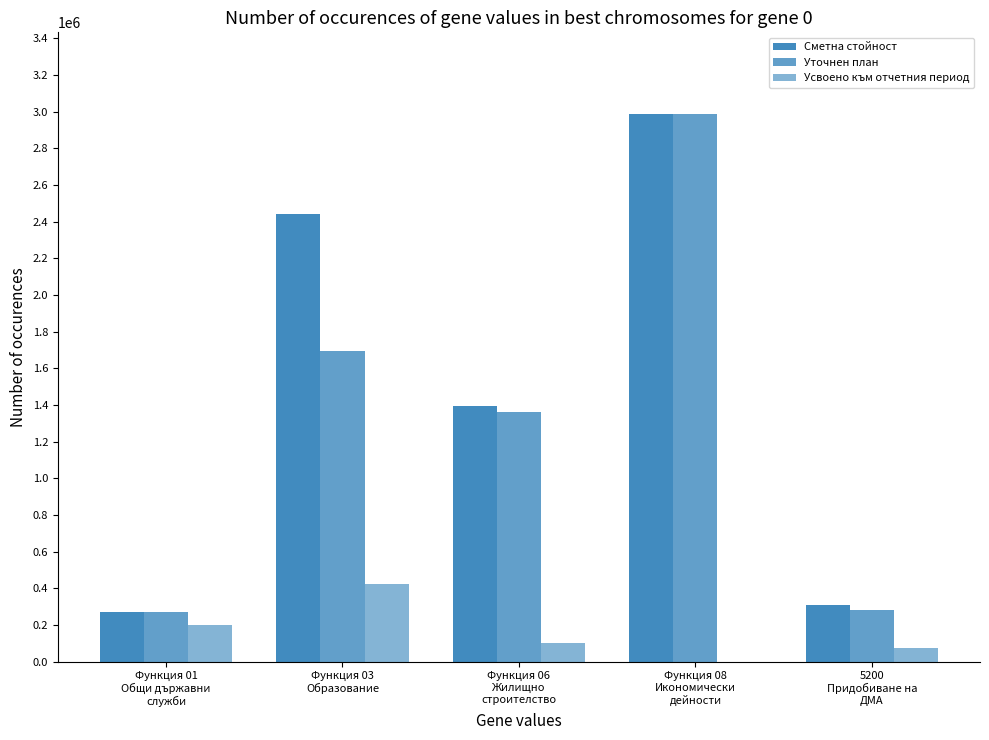

What is the average value of the Усвоено към отчетния период series?

160036